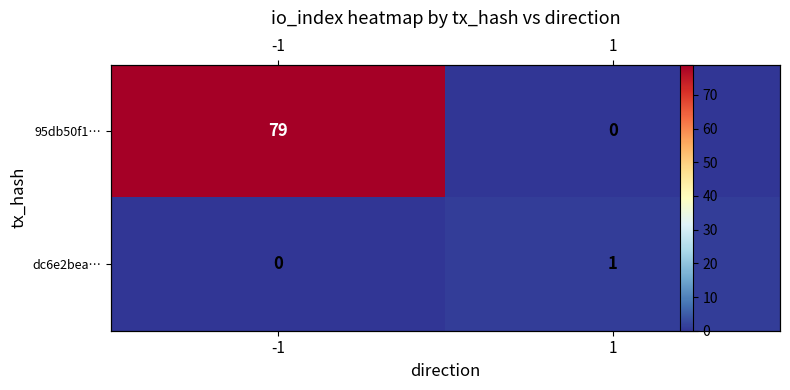

Is it true that dc6e2bea… equals 1 at -1?

False